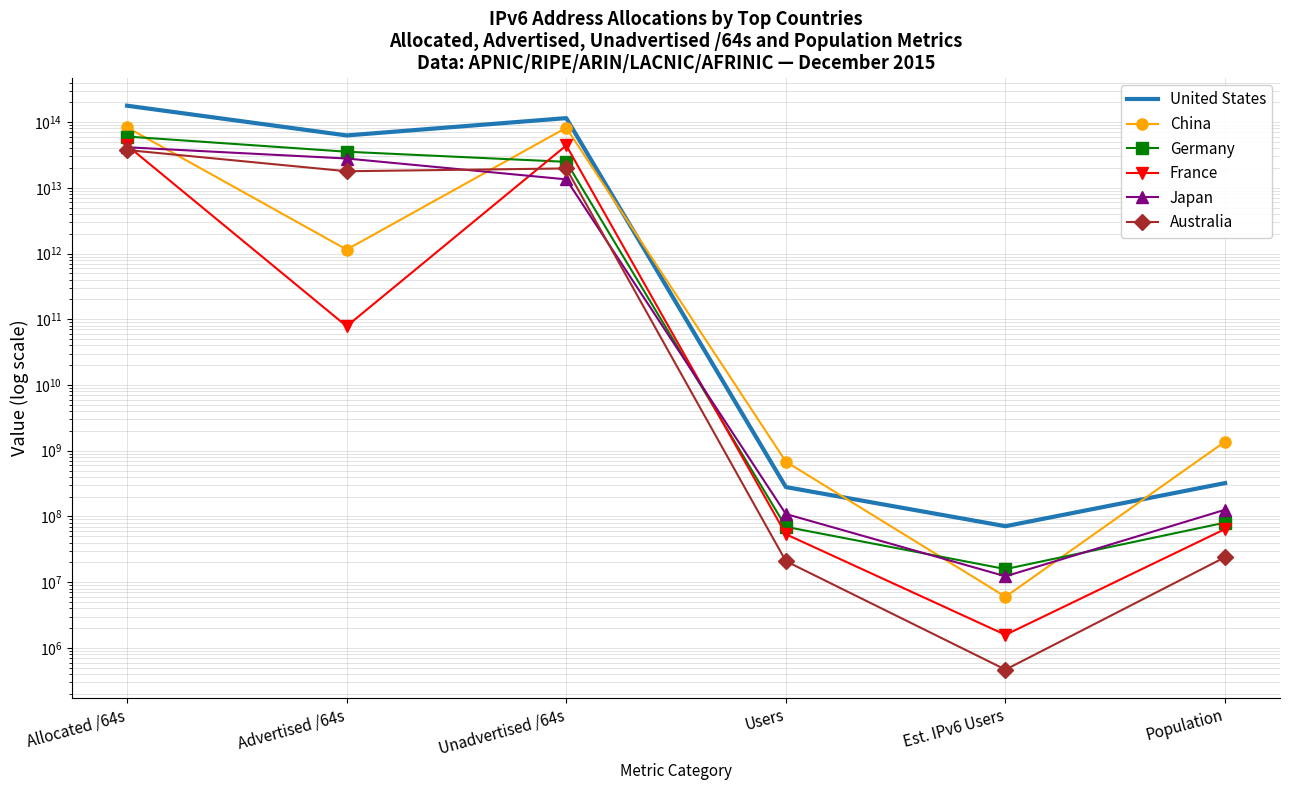

The China series shows 377737363 at Users. True or false?

False